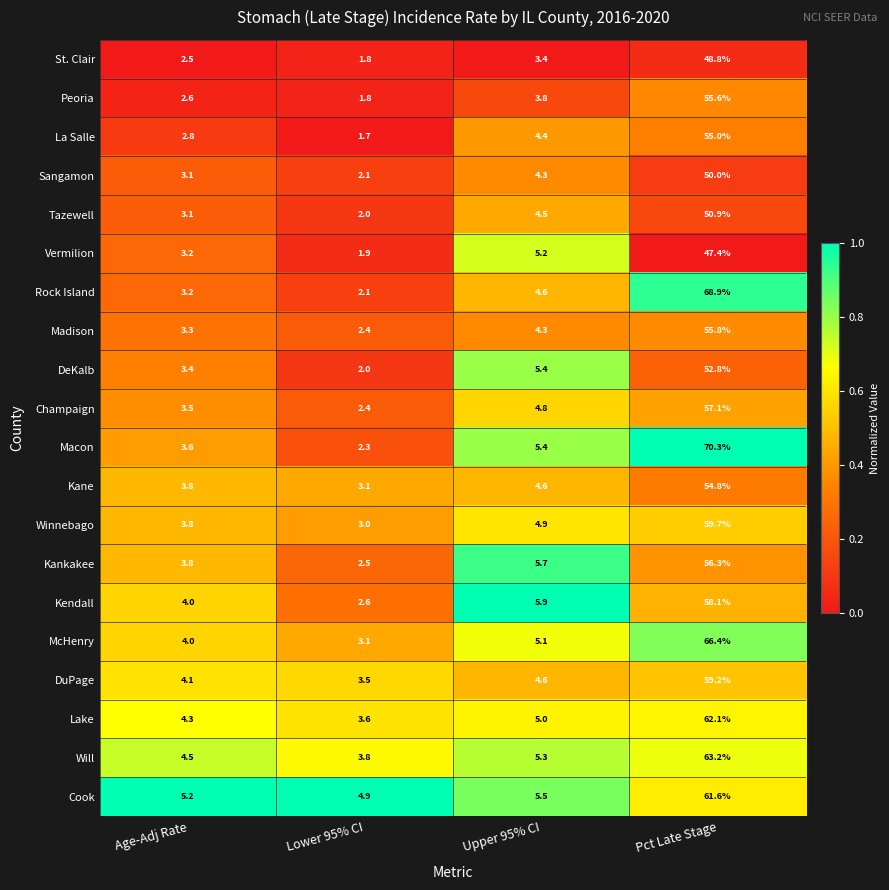

What is the difference between the St. Clair values at Age-Adj Rate and Upper 95% CI?

0.9